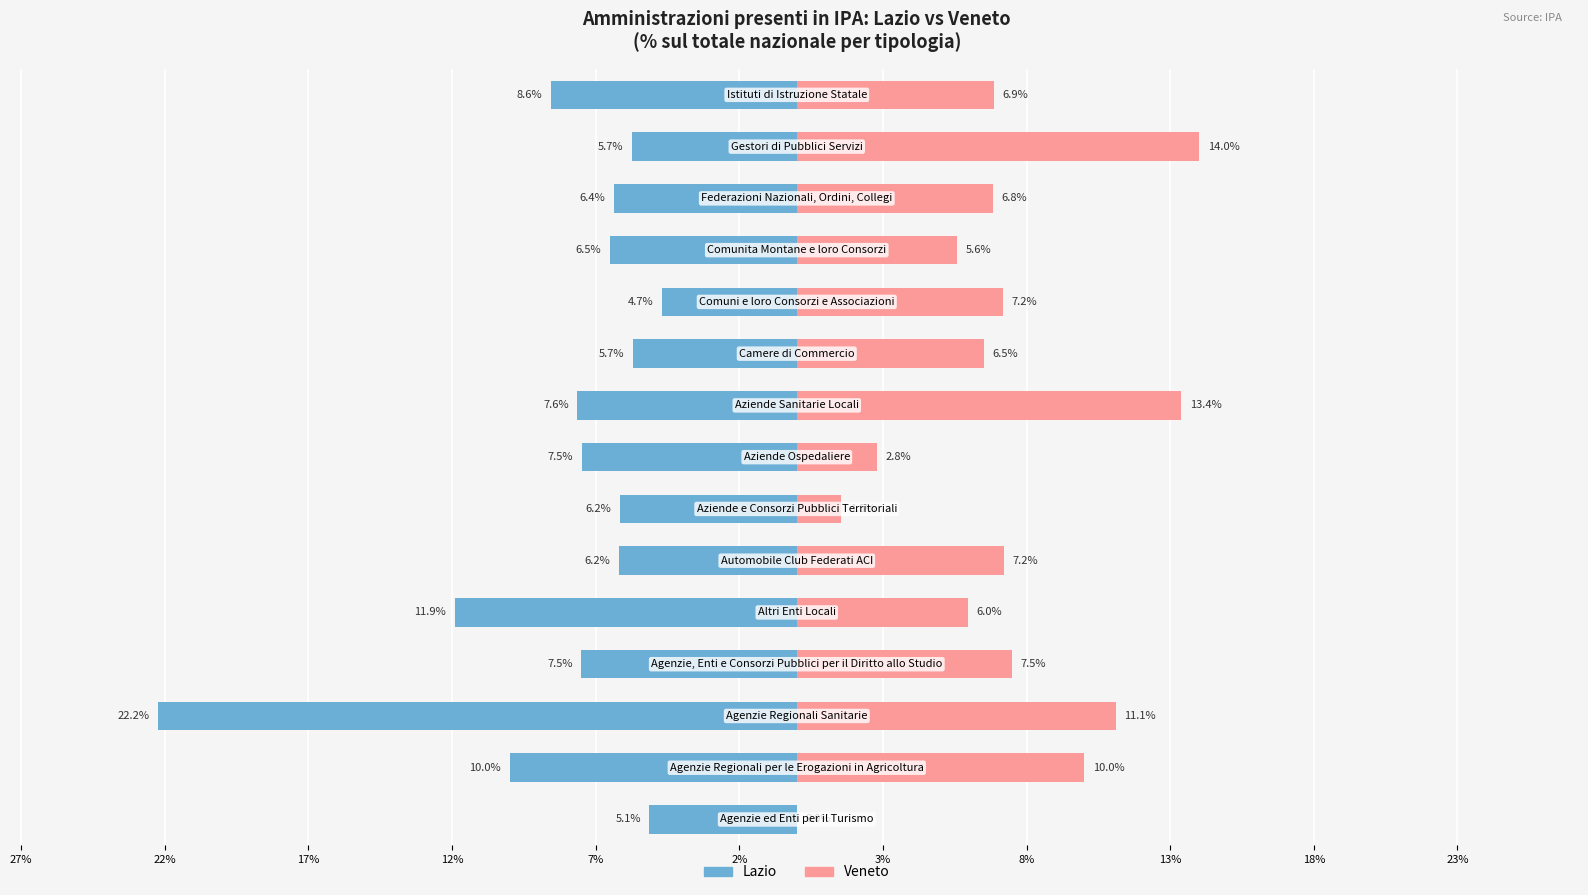

The value of Veneto at 23% is 9.7. True or false?

False